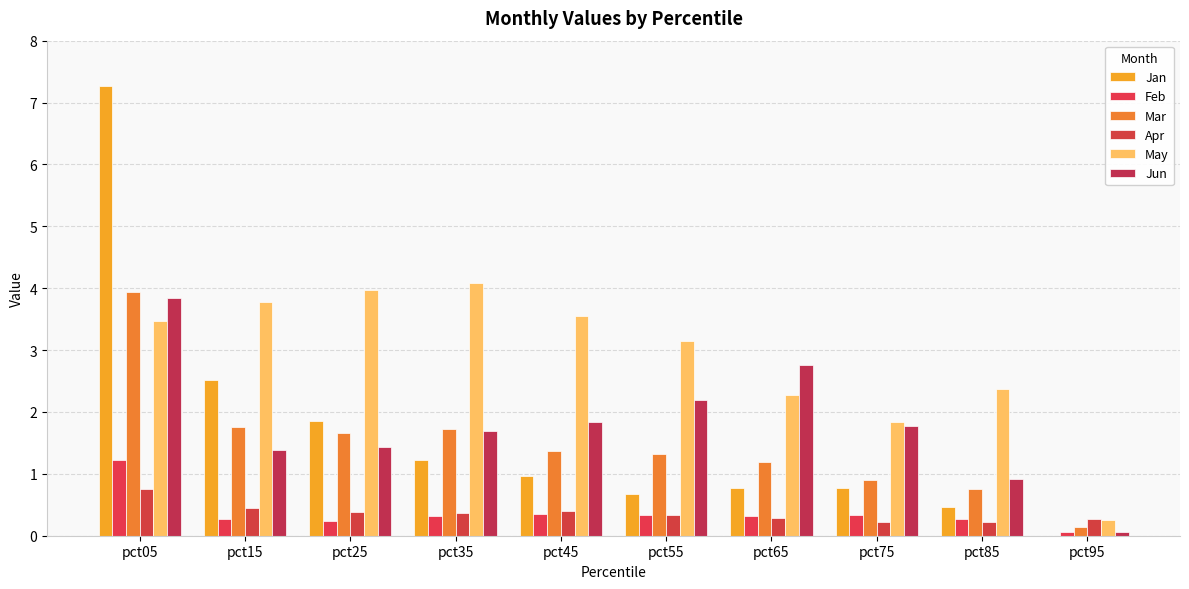

What are all the series names shown in the legend?

Jan, Feb, Mar, Apr, May, Jun